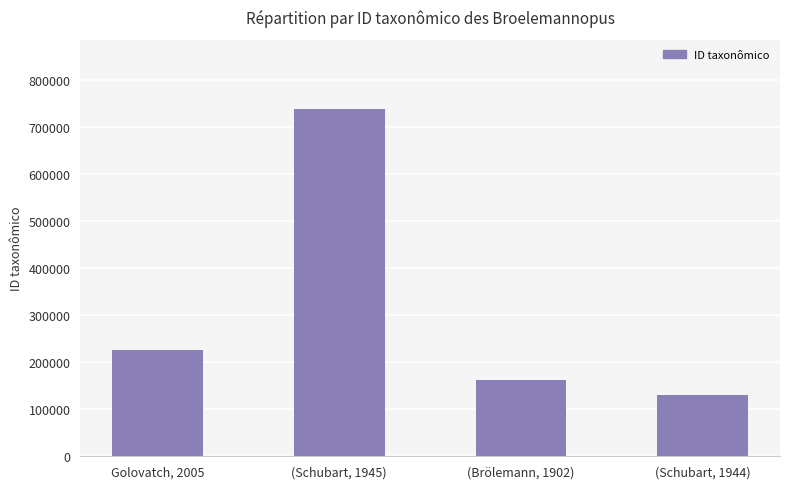

The value at (Schubart, 1944) is 130261. True or false?

True